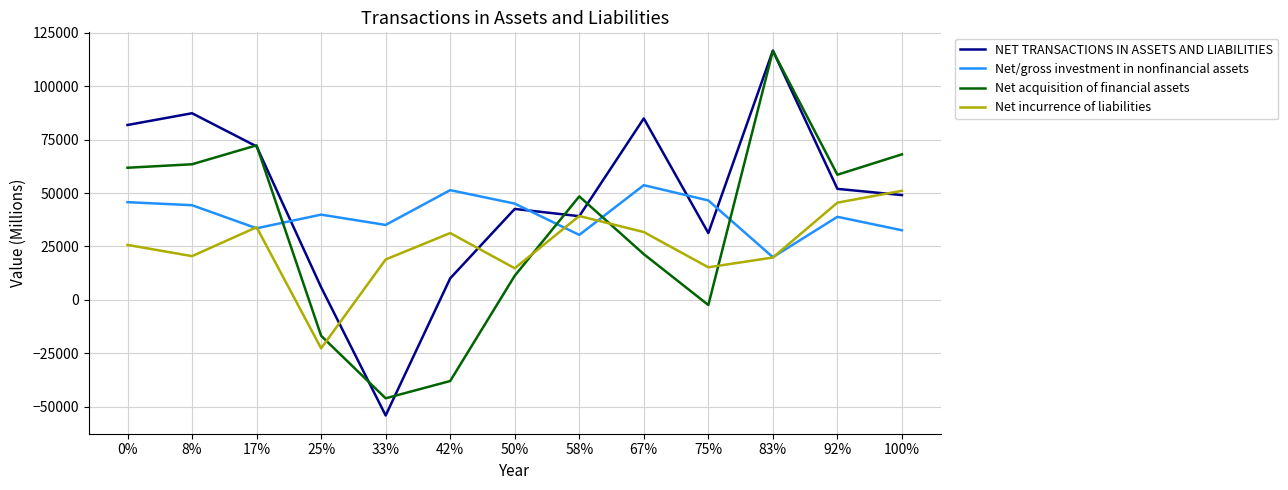

What is the spread (max minus min) of values at 42%?

89297.3